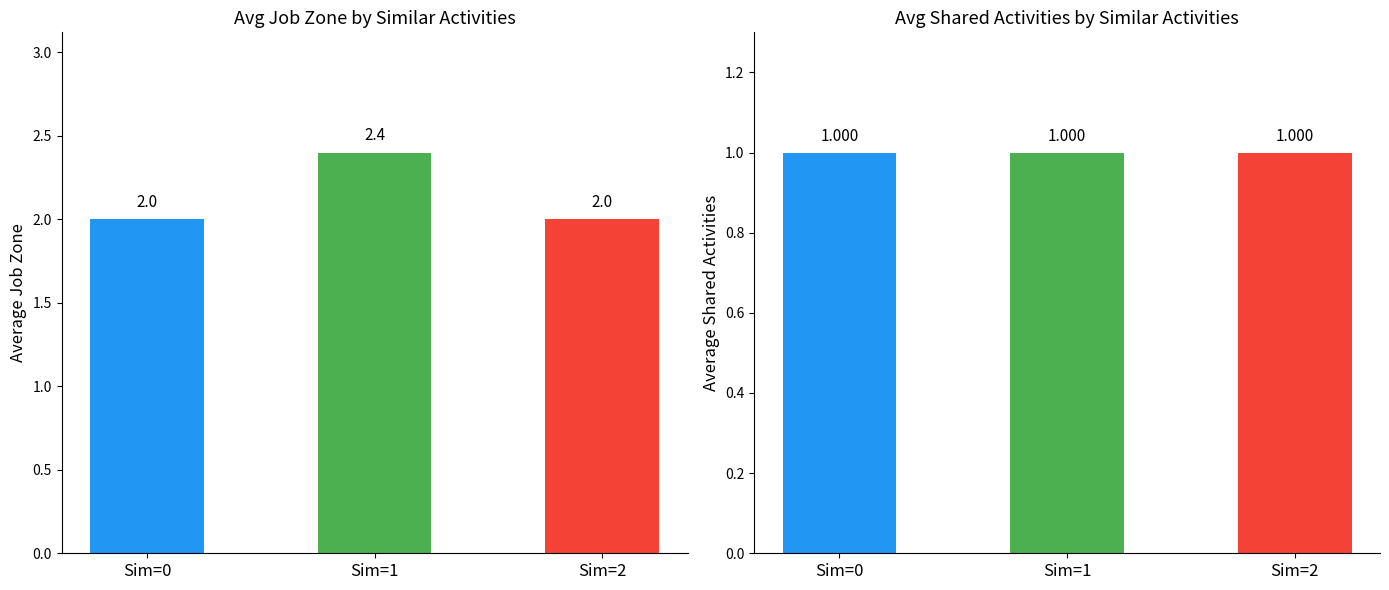

Rank the series by their maximum value, from lowest to highest.

Shared Activities, Job Zone